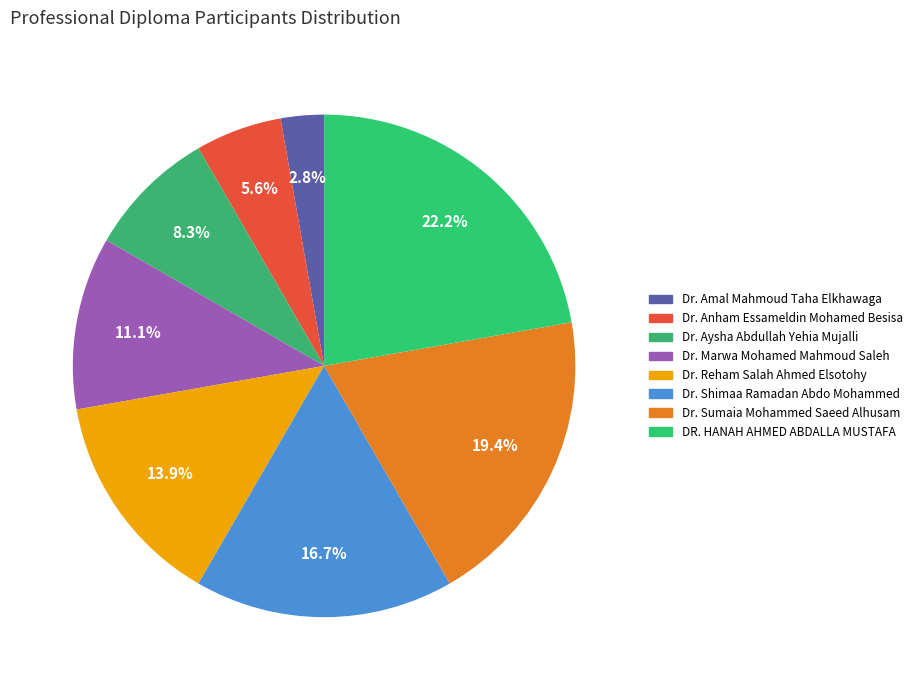

How many segments does this pie chart have?

8